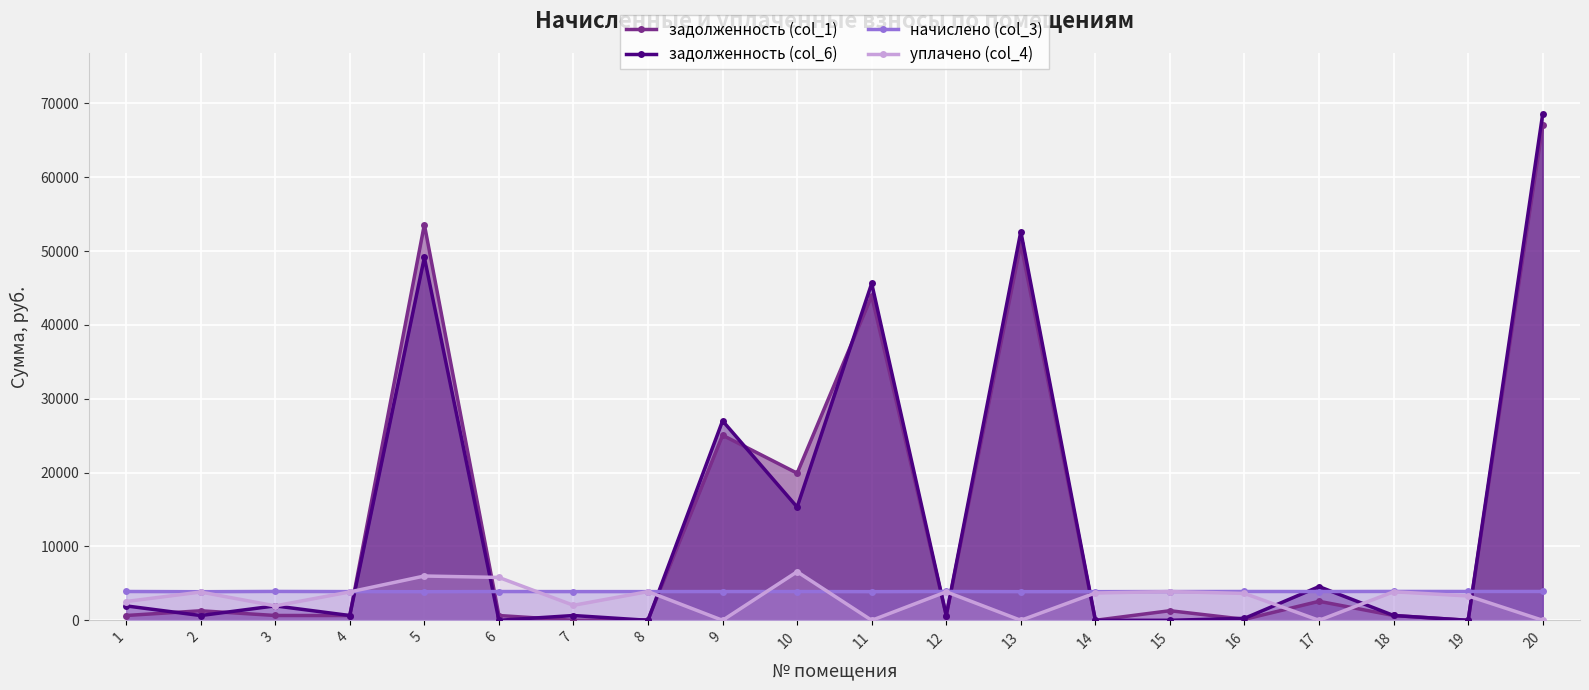

Which label corresponds to the largest value in the chart?

20